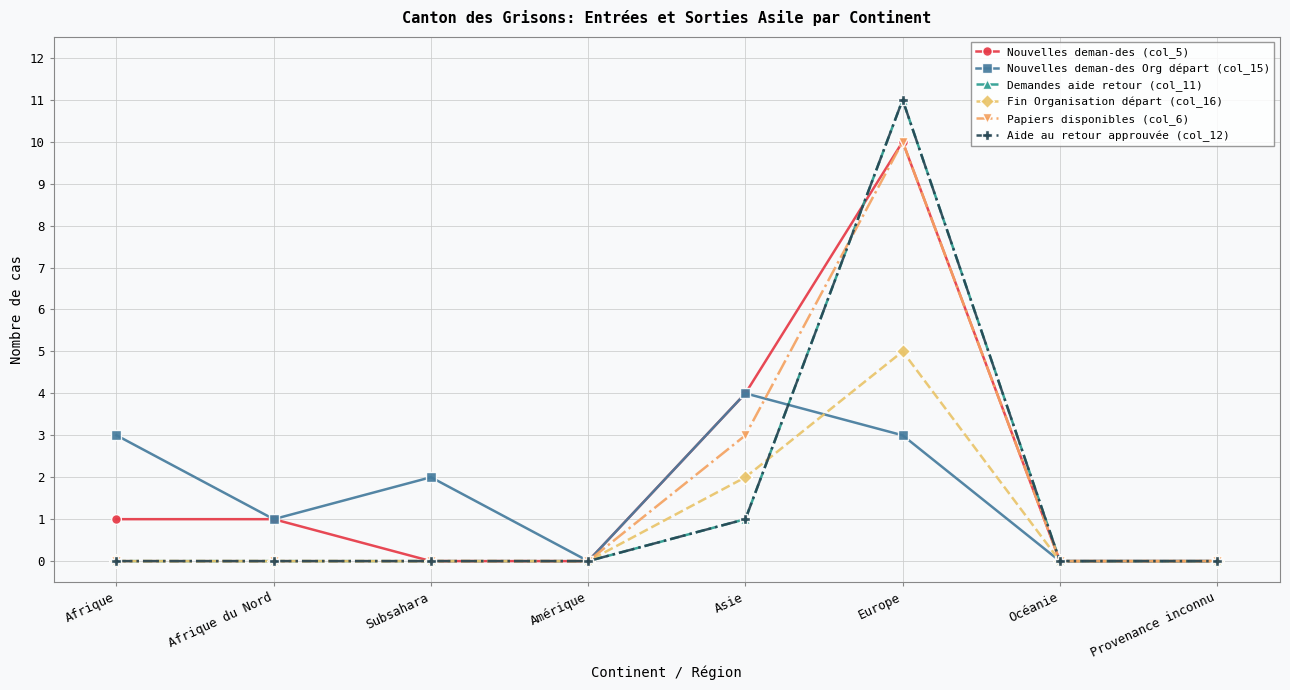

Is this an area chart (filled region under the line)?

No